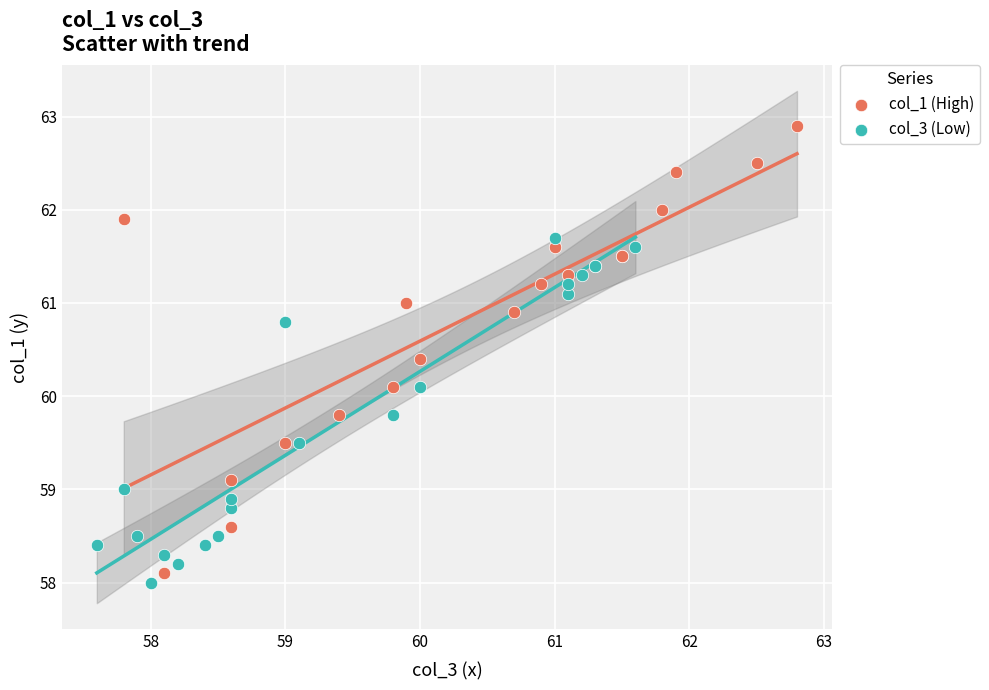

What are all the series names shown in the legend?

col_1 (High), col_3 (Low)